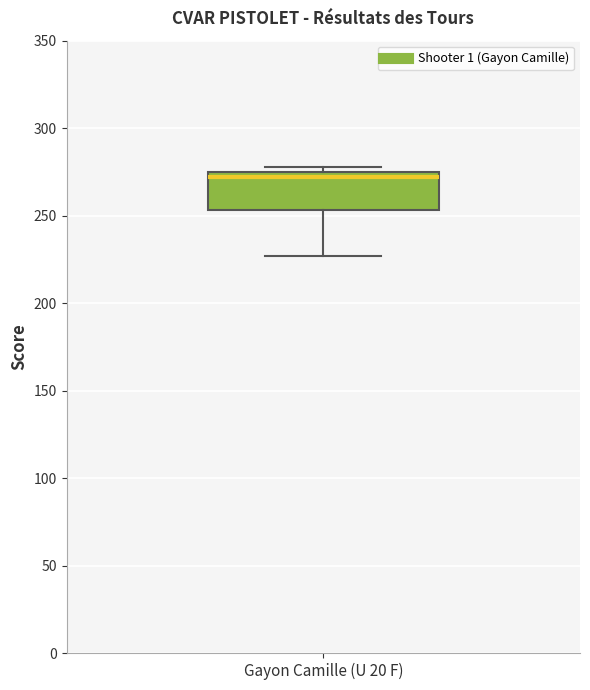

Where does the lower whisker of the box for Gayon Camille (U 20 F) end on the y-axis? The values are not printed on the chart, so give them approximately, as read against the axis.

225